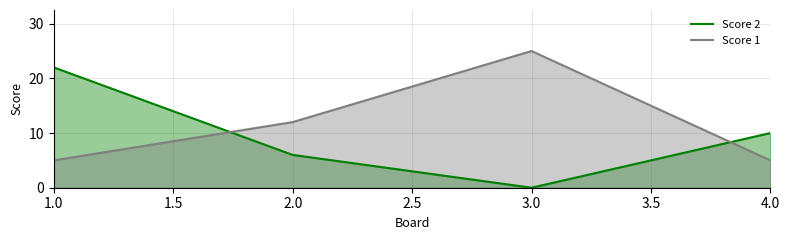

What is the highest value of the Score 2 series?

22